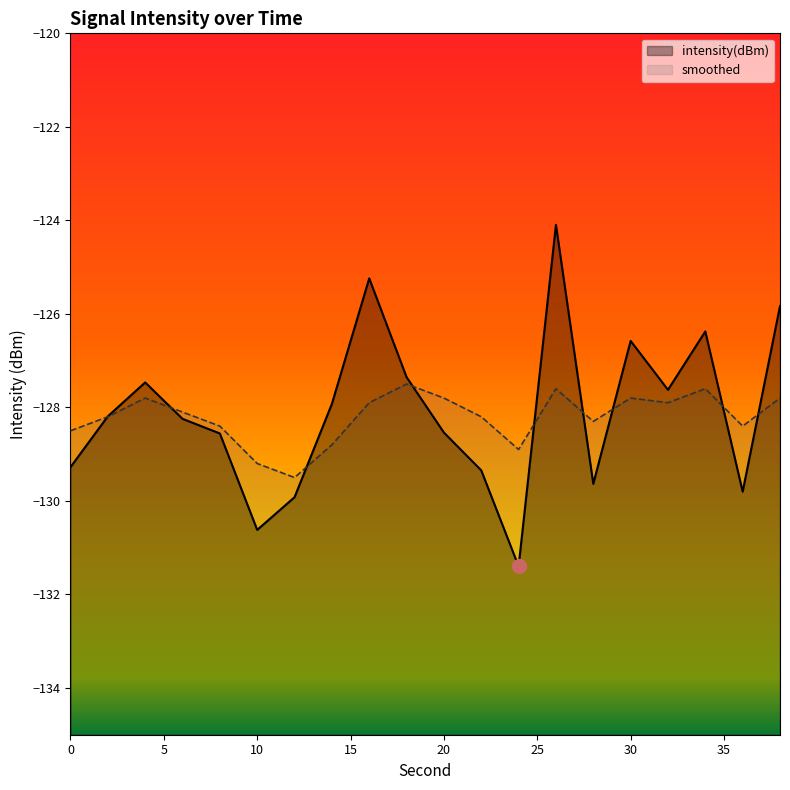

How many values in the smoothed series are below -128?

11